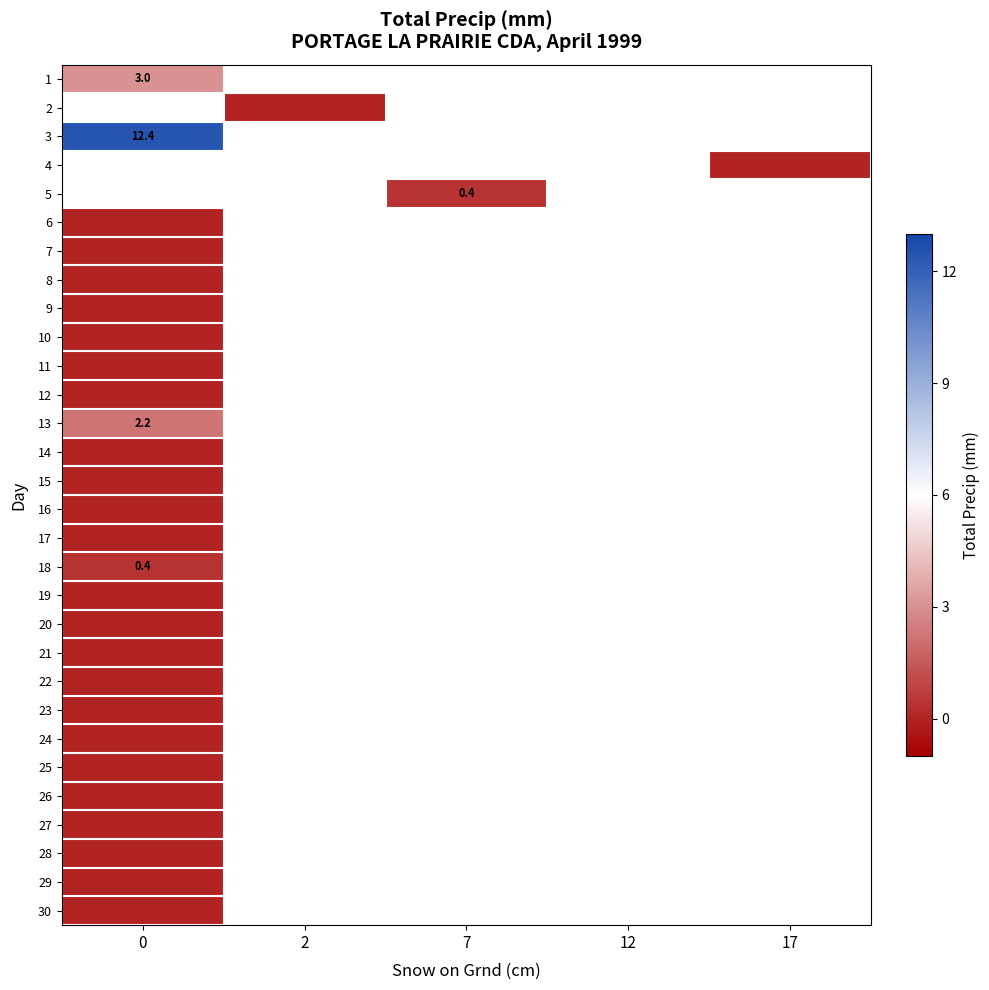

List the labels in order of 28 value, largest first.

0, 2, 7, 12, 17